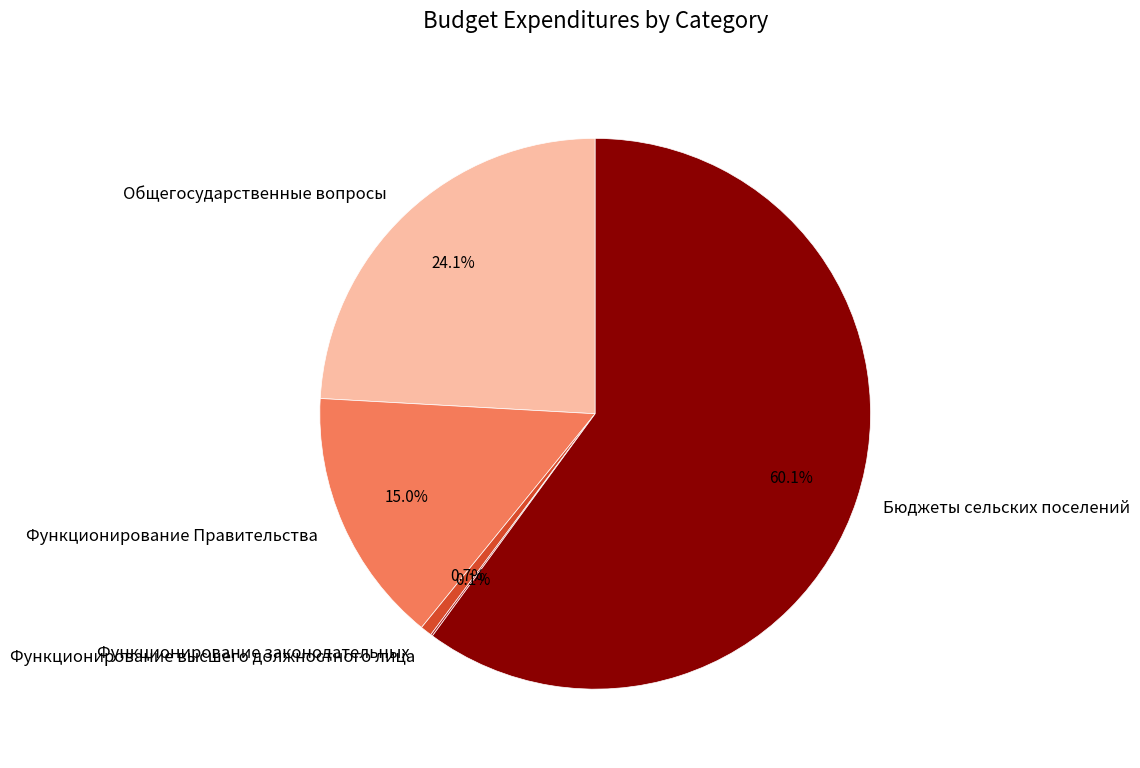

To the nearest percent, what portion does Общегосударственные вопросы represent?

24%